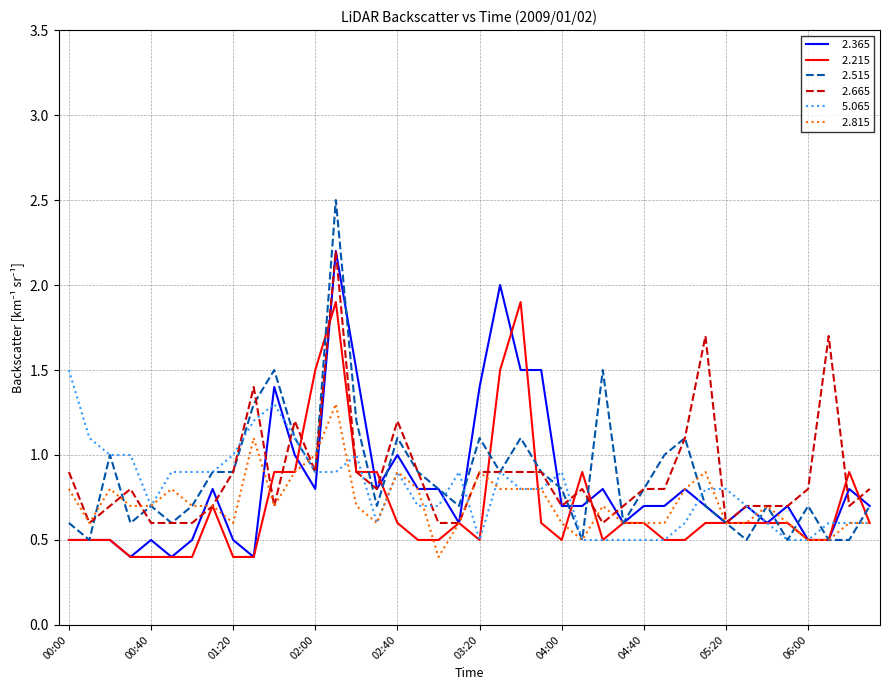

What is the smallest value displayed?

0.4